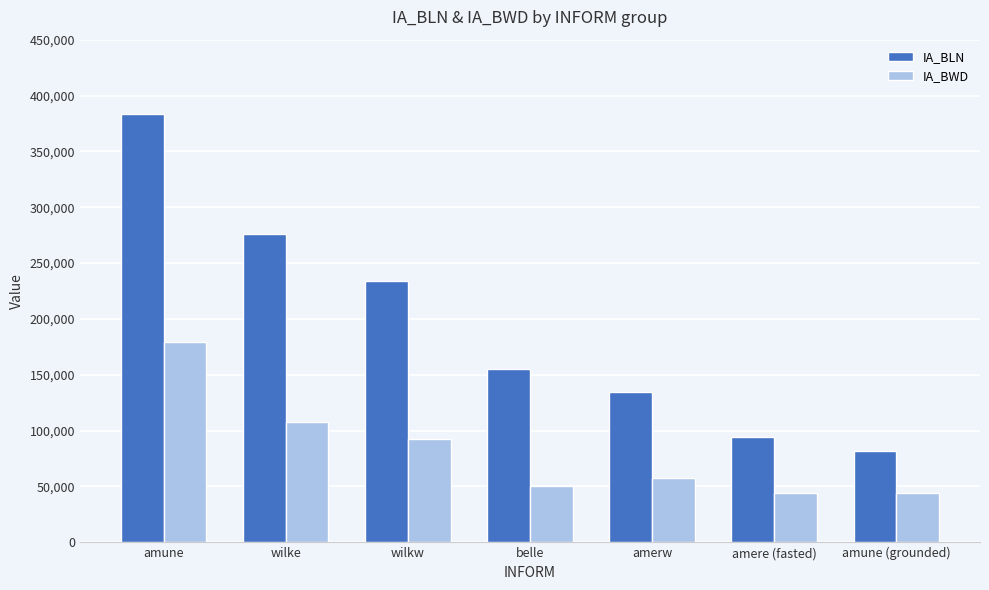

What is the difference between the second highest and second lowest values in the IA_BWD series?

62970